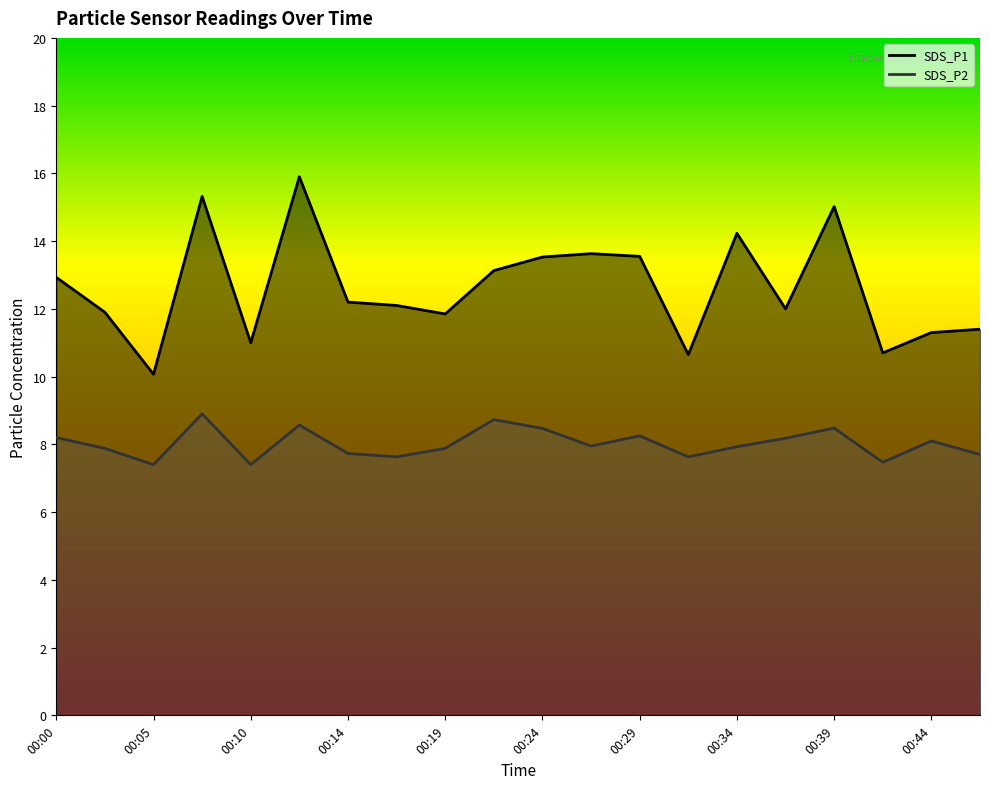

At how many categories does at least one series exceed 15?

3